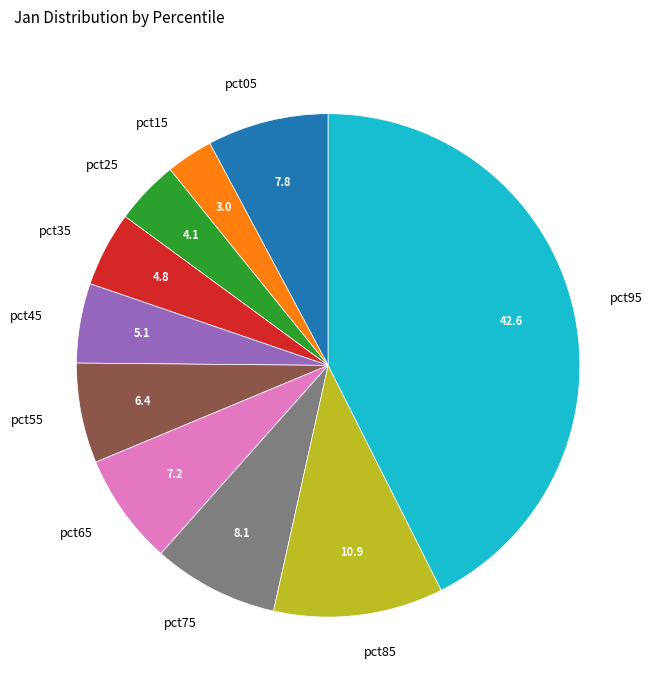

Combined, do pct25 and pct95 account for over 50%?

No